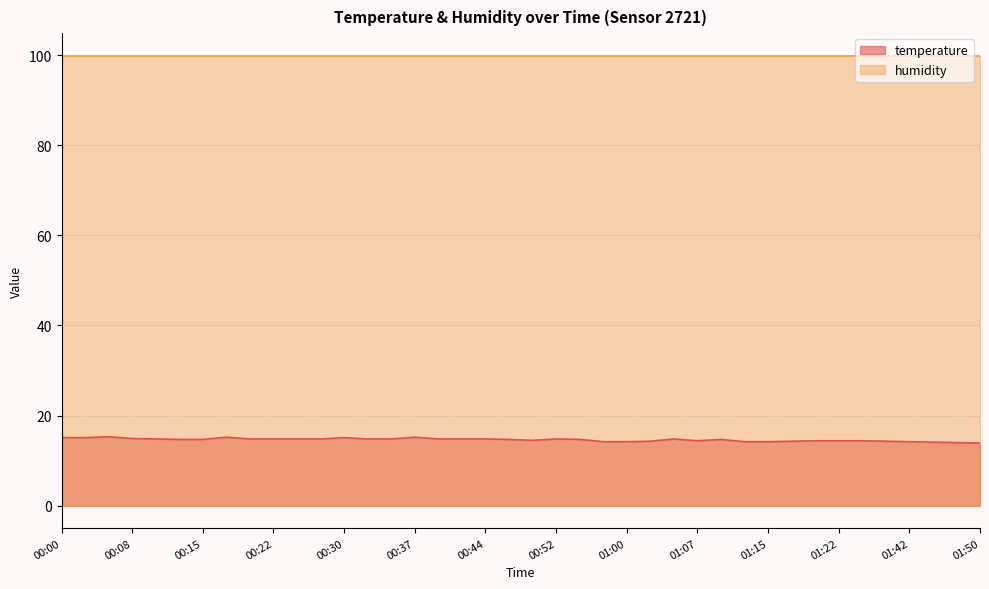

At which label is the value closest to 14?

01:48